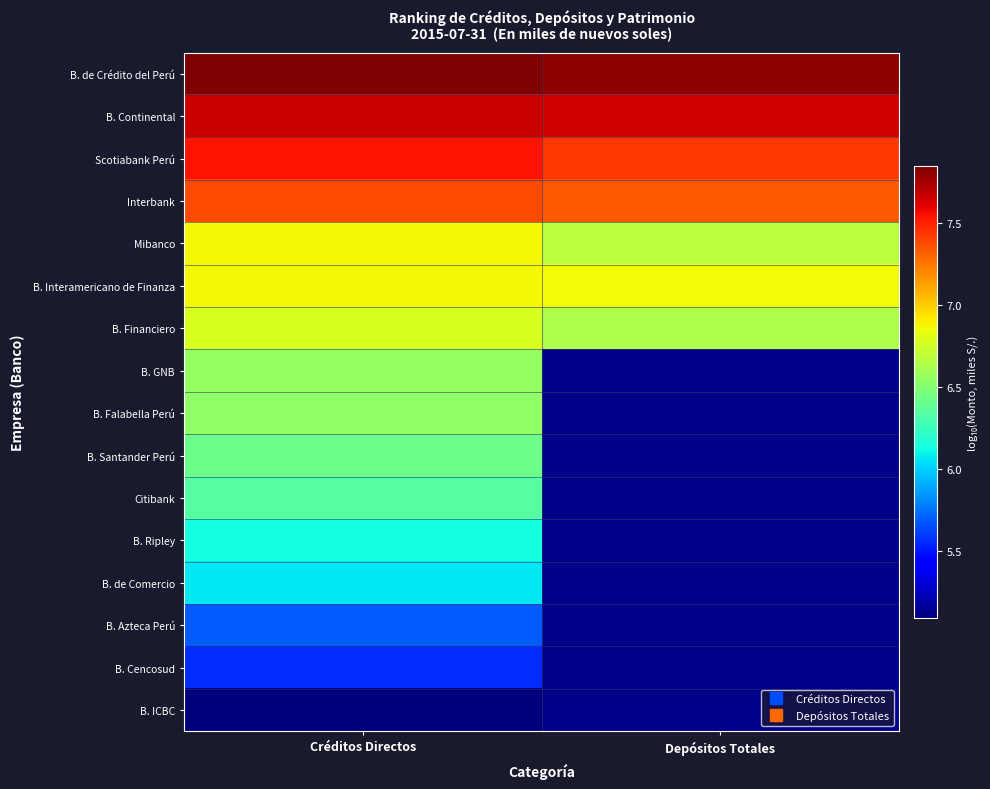

Which category has the highest value across all series?

Créditos Directos